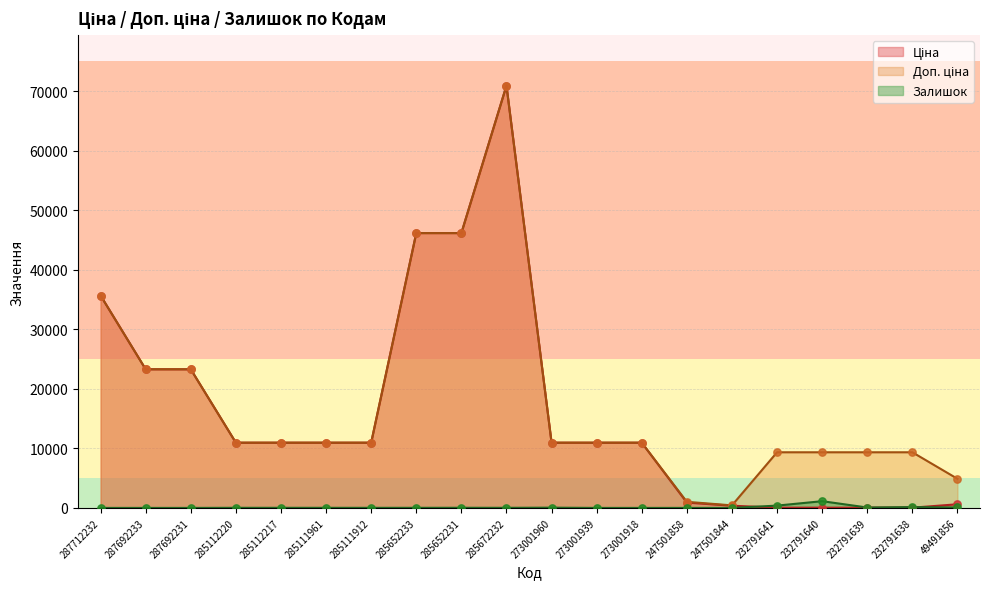

Is the value of Ціна at 247501844 greater than the value of Доп. ціна at 285652231?

No